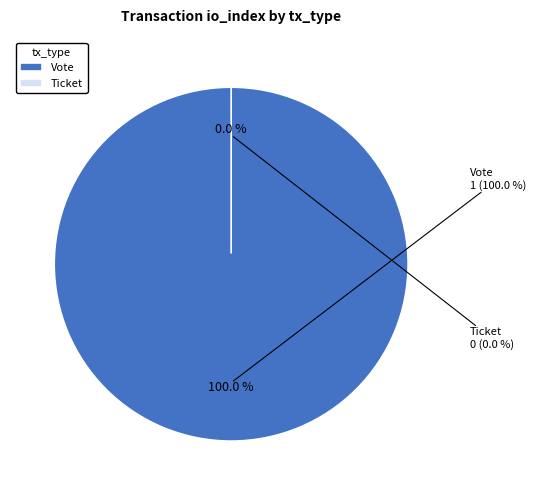

To the nearest percent, what is the difference between the largest and smallest slice percentages?

100%